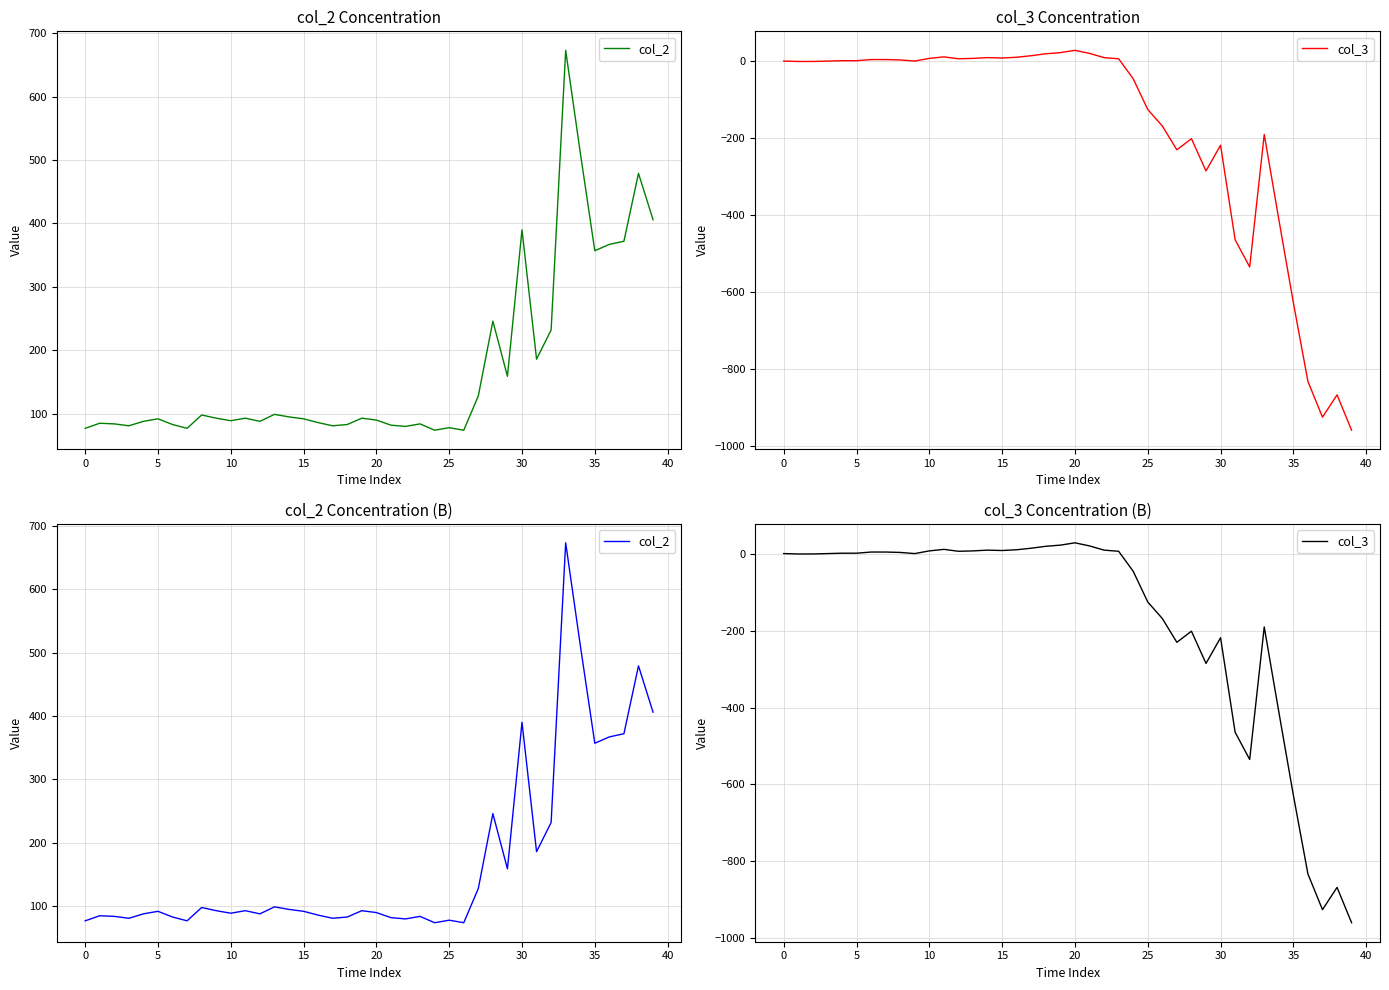

How many interior local peaks does the col_3 series have?

7